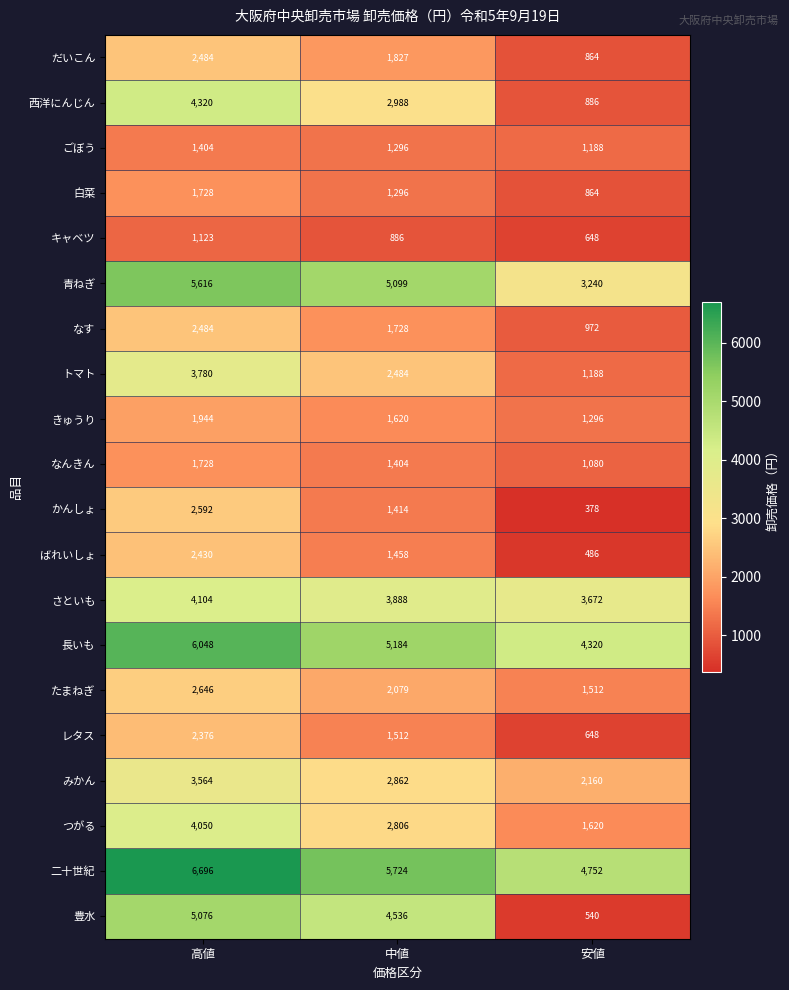

What is the difference between the maximum and second lowest values in the かんしょ series?

1178